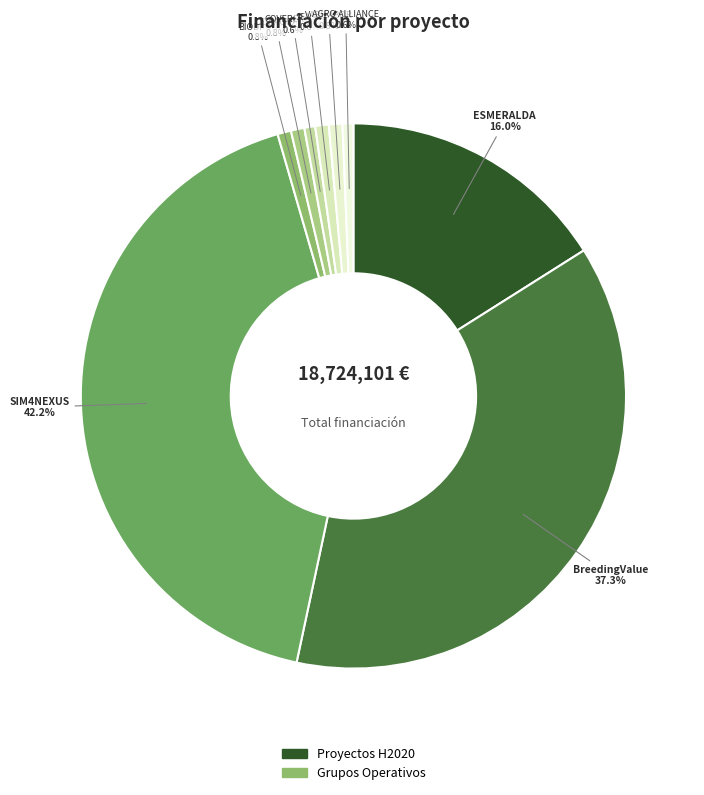

How many slices are in this pie chart?

9